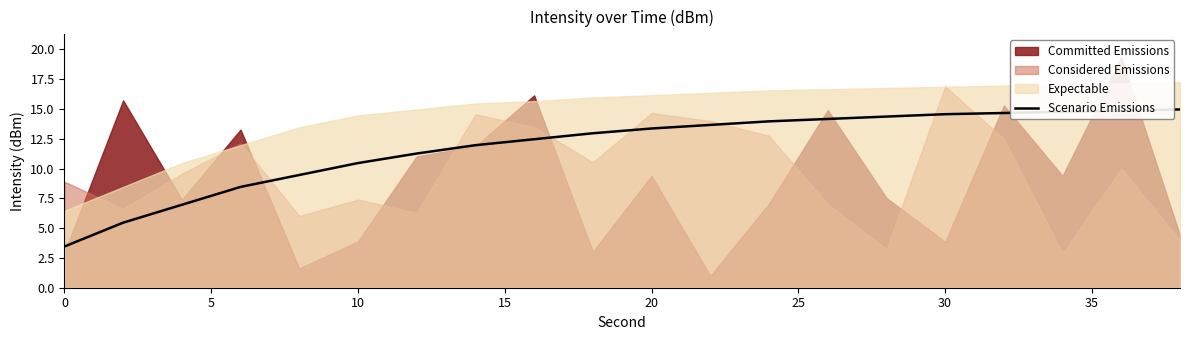

What is the maximum value for Scenario Emissions?

15.0